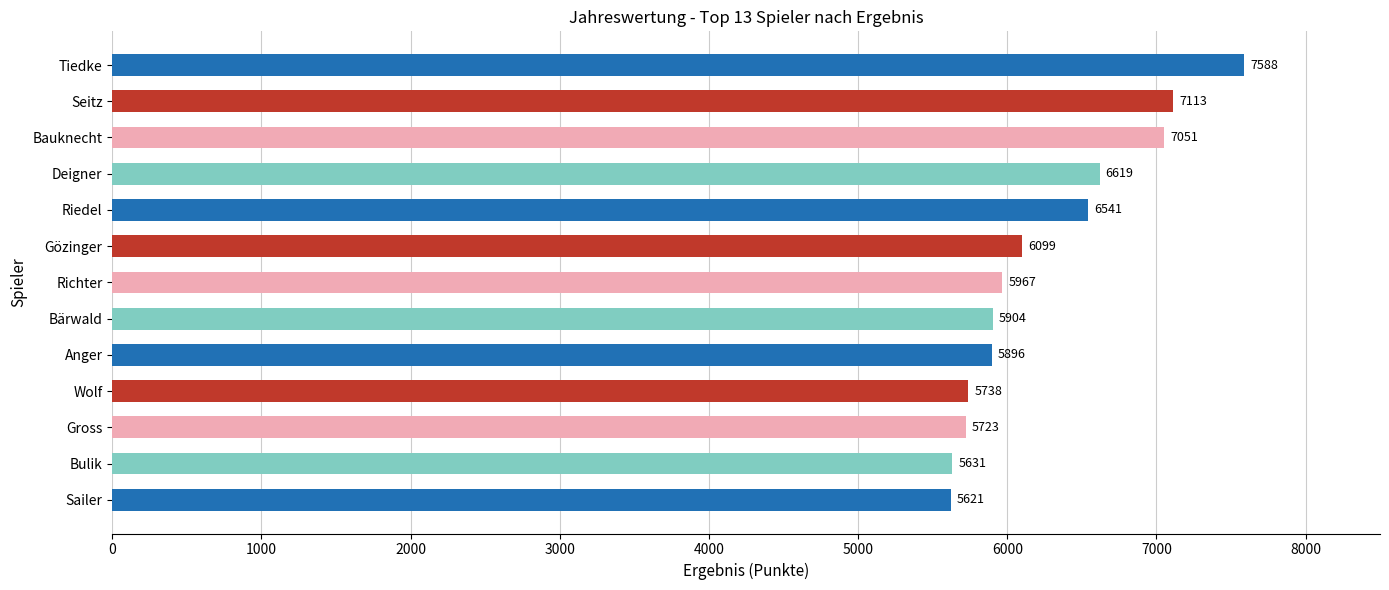

Reading top to bottom, extract all data points from this chart.

Tiedke=7588	Seitz=7113	Bauknecht=7051	Deigner=6619	Riedel=6541	Gözinger=6099	Richter=5967	Bärwald=5904	Anger=5896	Wolf=5738	Gross=5723	Bulik=5631	Sailer=5621